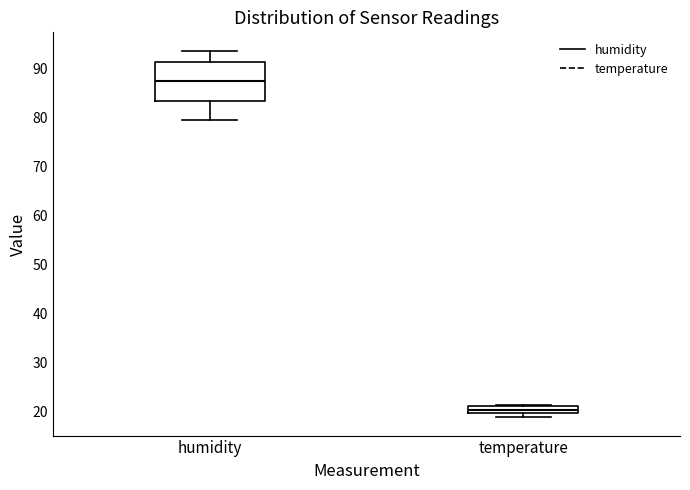

Comparing the boxes themselves (not the whiskers), which one is the tallest?

humidity